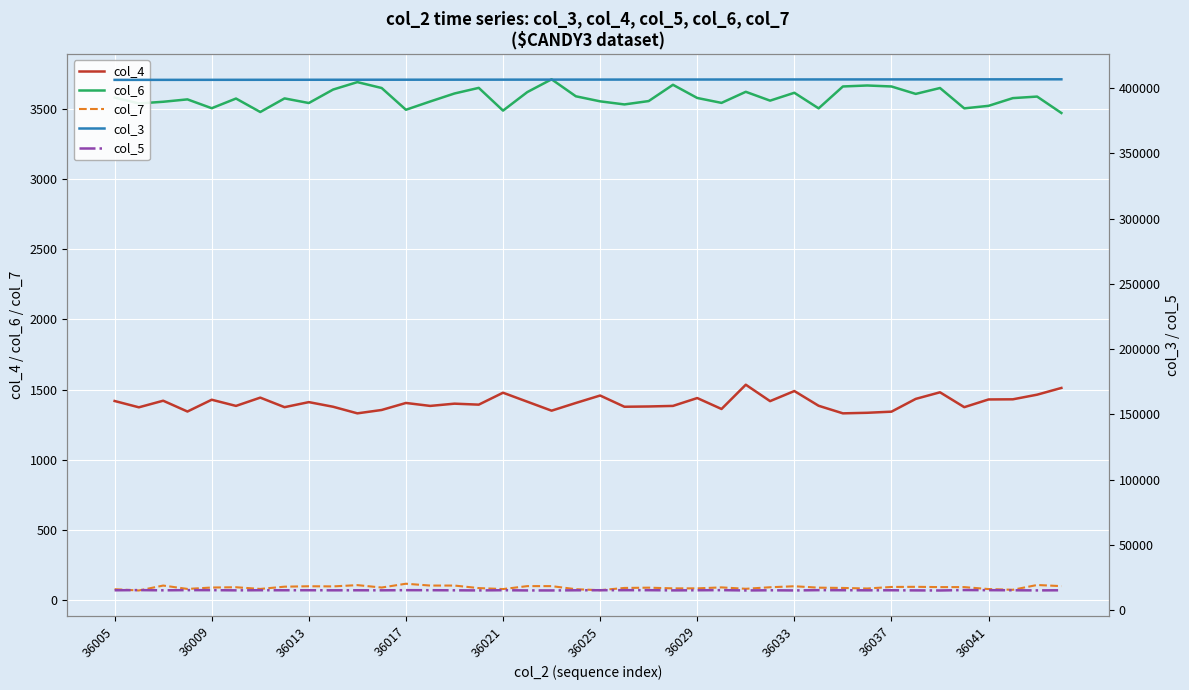

What is the sum of all col_3 values?

16260432